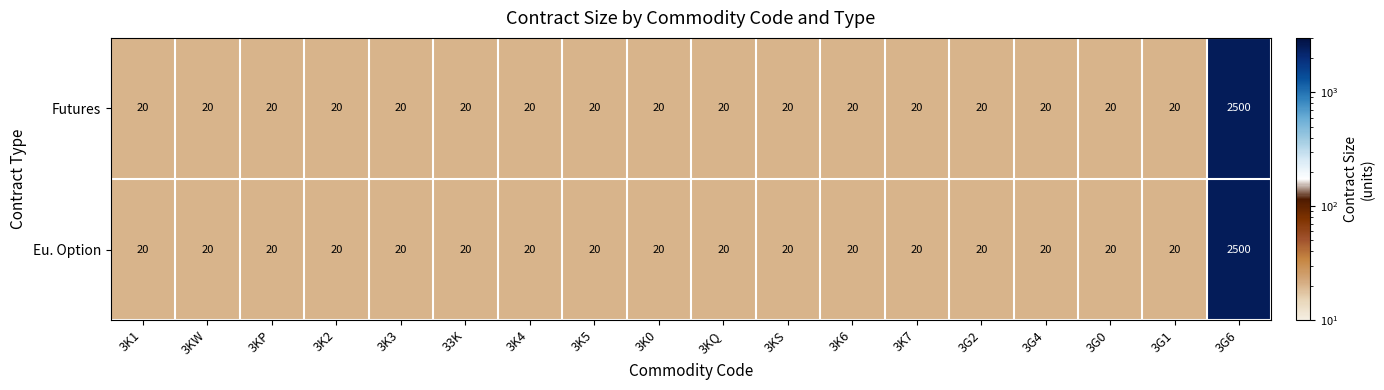

How many categories are shown in the chart?

18